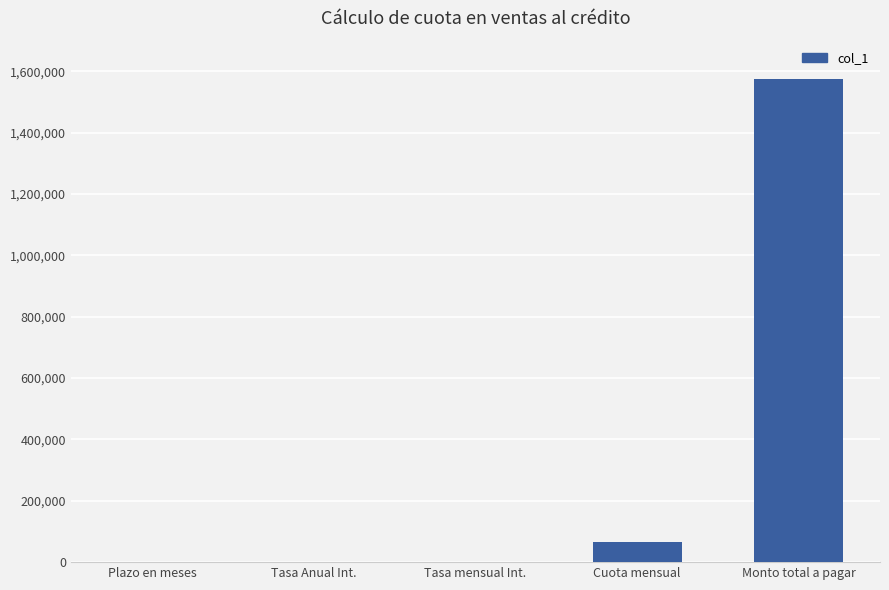

Which category has the highest value across all series?

Monto total a pagar